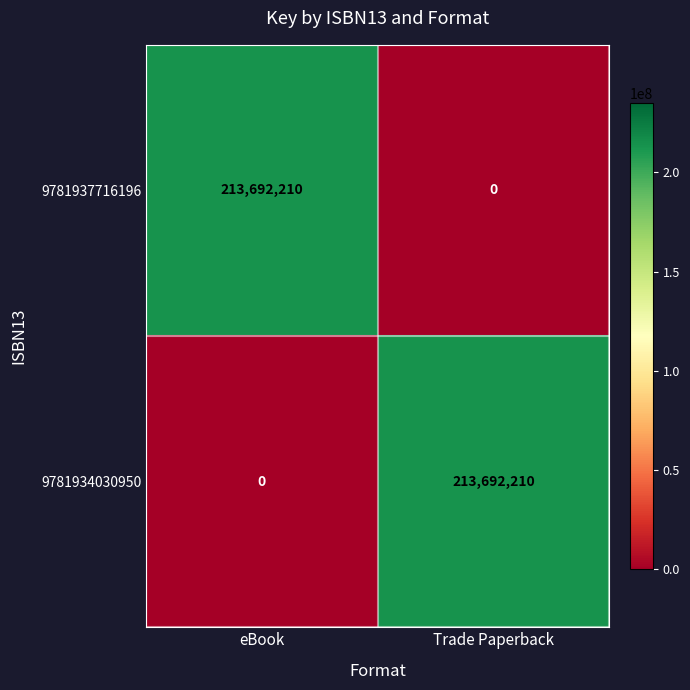

What is the difference between the highest and lowest values at eBook?

213692210